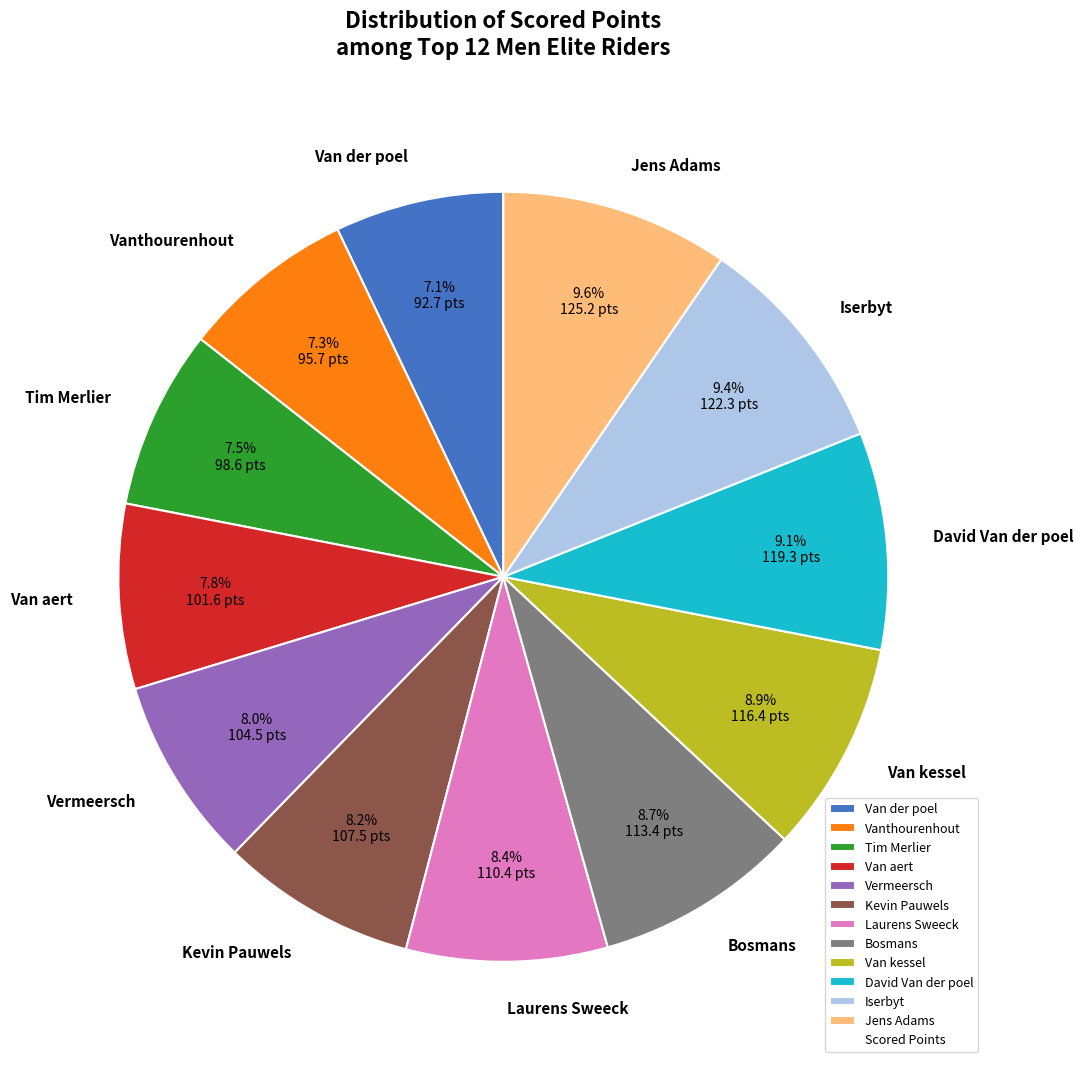

The Vermeersch slice represents 1% of the pie. True or false?

False